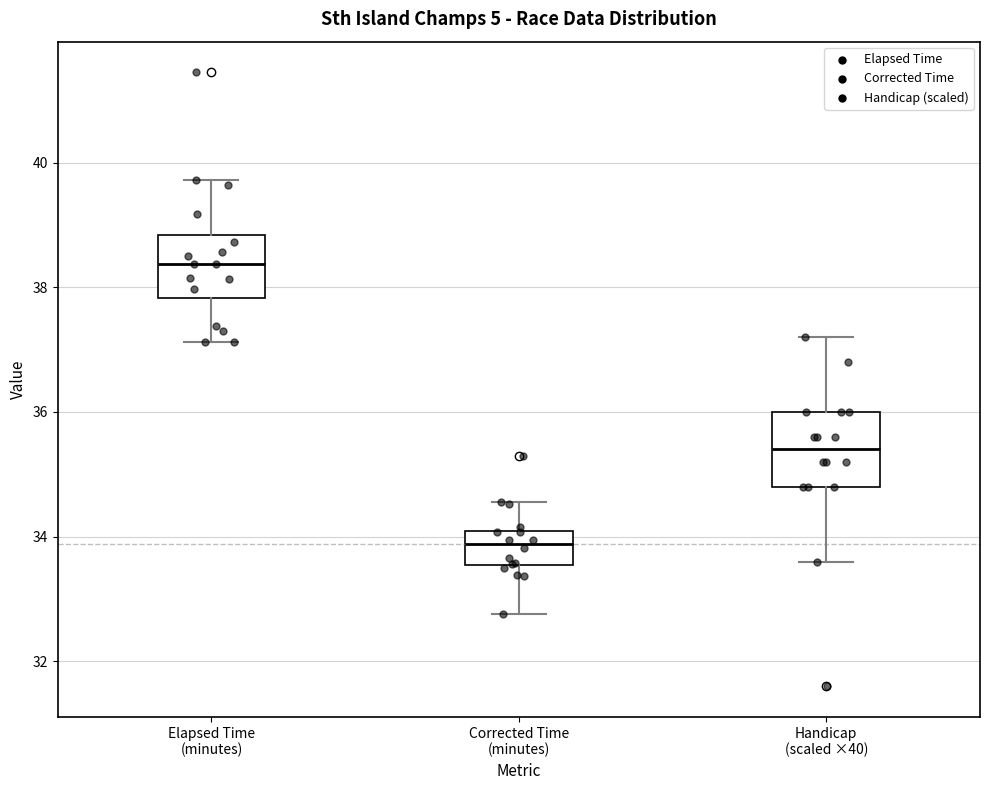

Where is the lower edge of the box for Corrected Time (minutes) on the y-axis? The values are not printed on the chart, so give them approximately, as read against the axis.

33.6